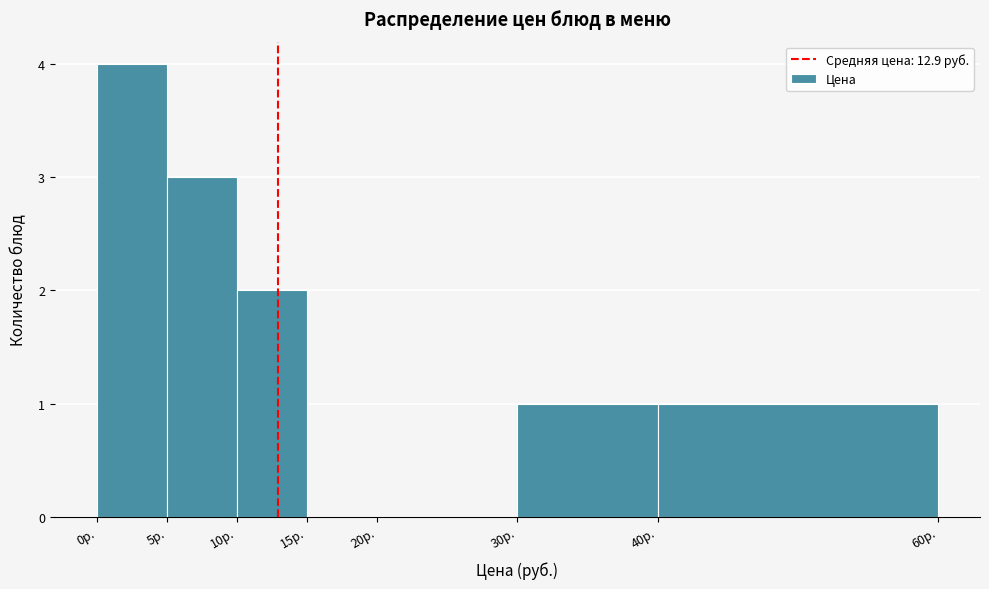

Reading left to right, list every bar in this chart as the range it spans on the x-axis followed by its height. The values are not printed on the chart, so give them approximately, as read against the axis.

0 to 5: 4
5 to 10: 3
10 to 15: 2
15 to 20: 0
20 to 30: 0
30 to 40: 1
40 to 60: 1